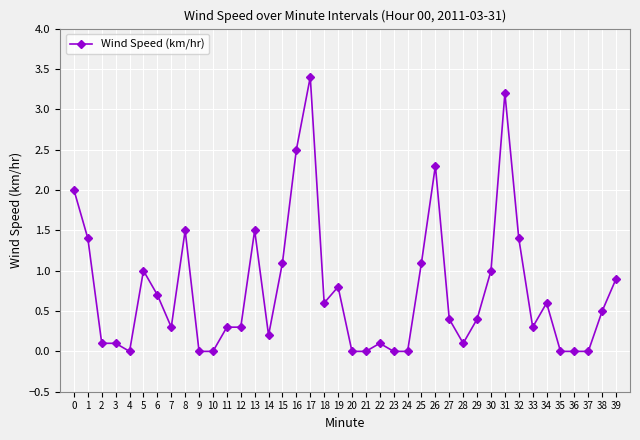

What is the greatest value displayed?

3.4